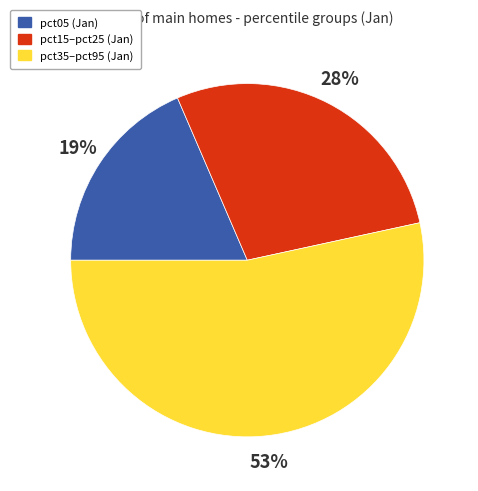

To the nearest percent, what is the average slice percentage?

33%